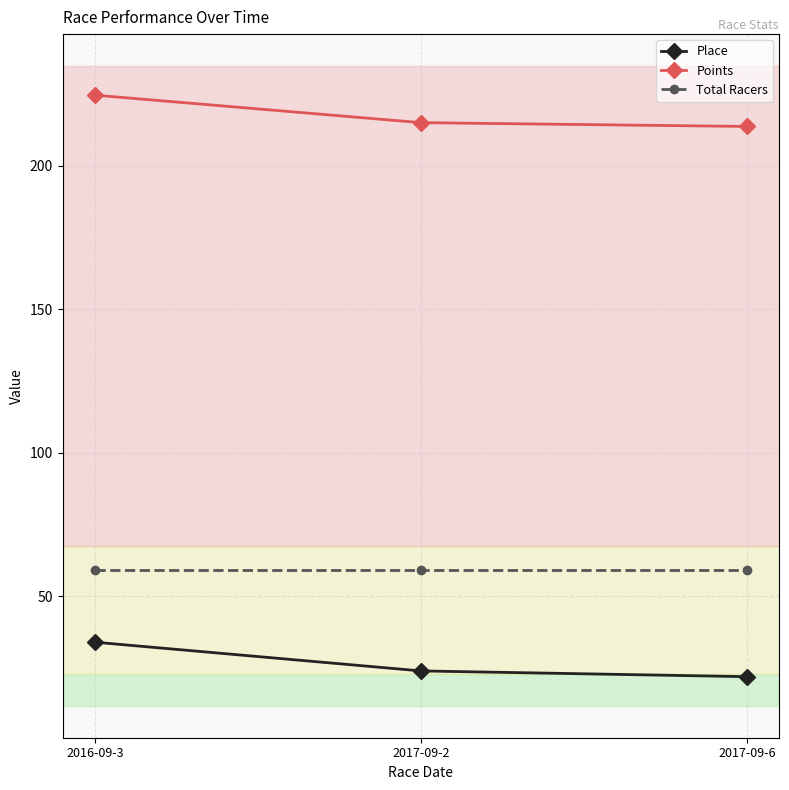

Does the chart have visible grid lines?

Yes